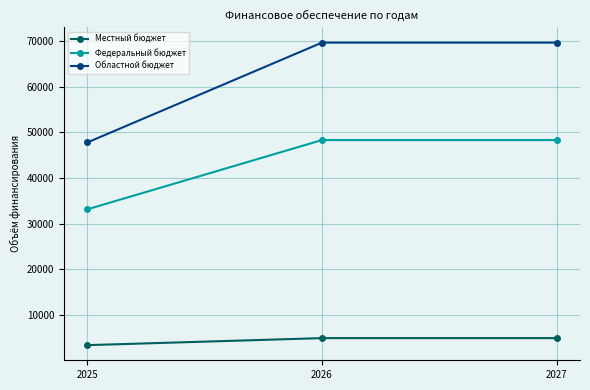

Reading right to left, transcribe all the data shown in this chart.

Местный бюджет: 4915.7	4915.7	3372.3
Федеральный бюджет: 48311.2	48311.2	33143.1
Областной бюджет: 69664.9	69664.9	47792.4